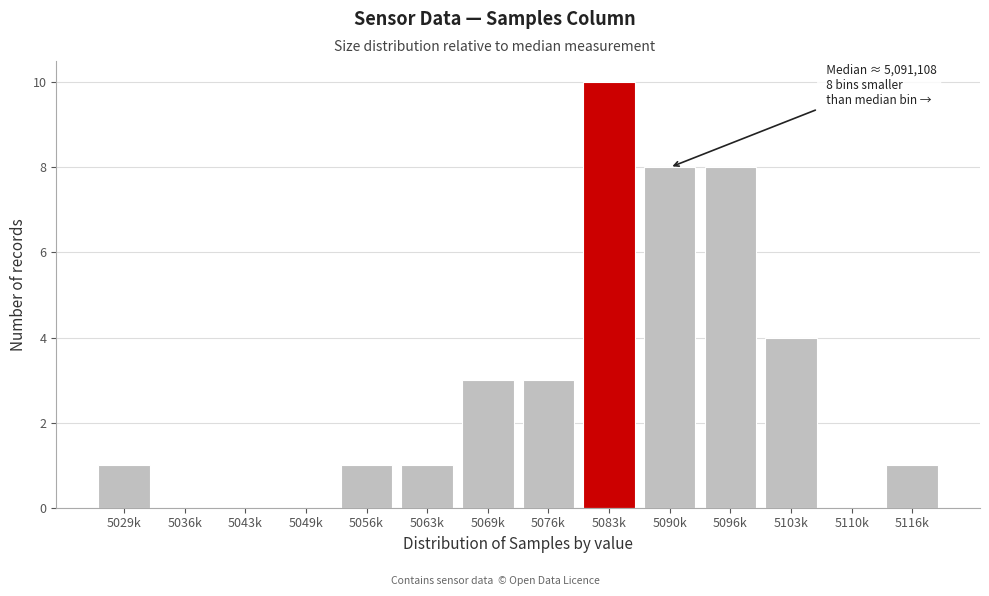

Reading right to left, list all the values displayed in this chart.

5116k=1	5110k=0	5103k=4	5096k=8	5090k=8	5083k=10	5076k=3	5069k=3	5063k=1	5056k=1	5049k=0	5043k=0	5036k=0	5029k=1